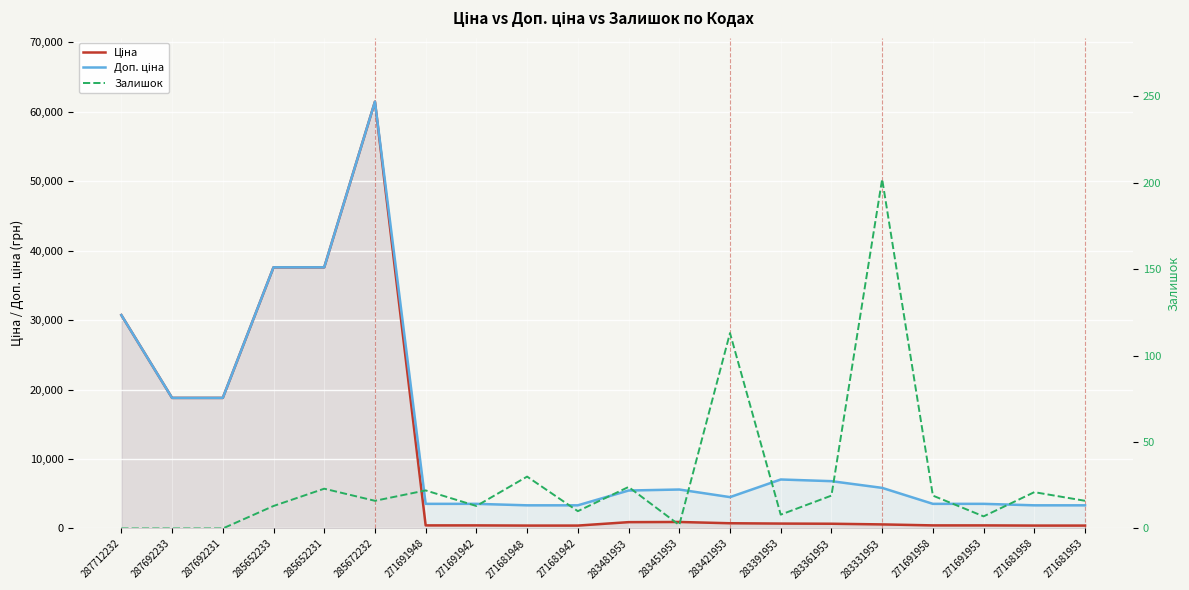

How many positive values does the Залишок series have?

17